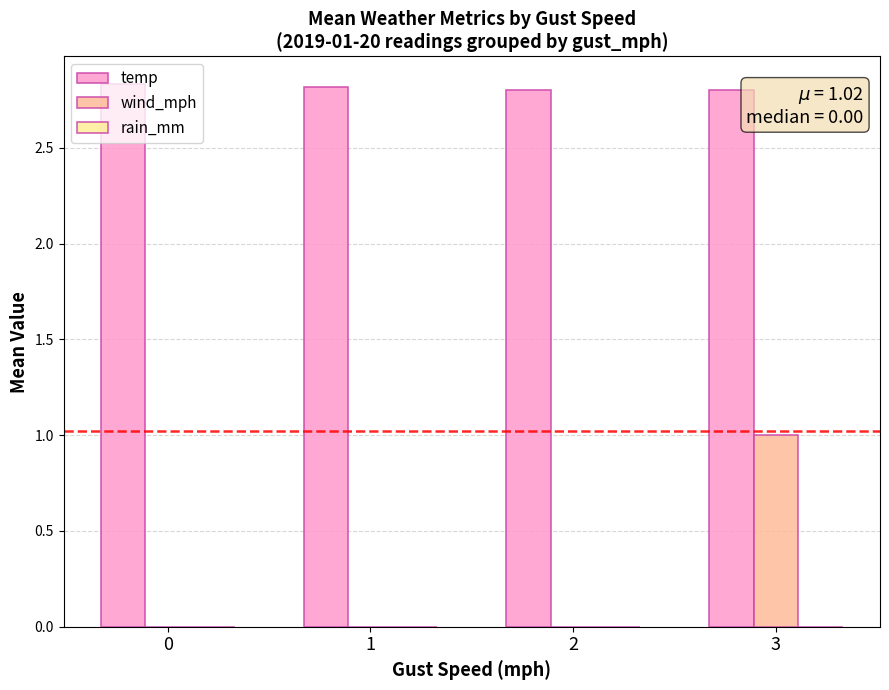

How many wind_mph values are between 0 and 1?

4